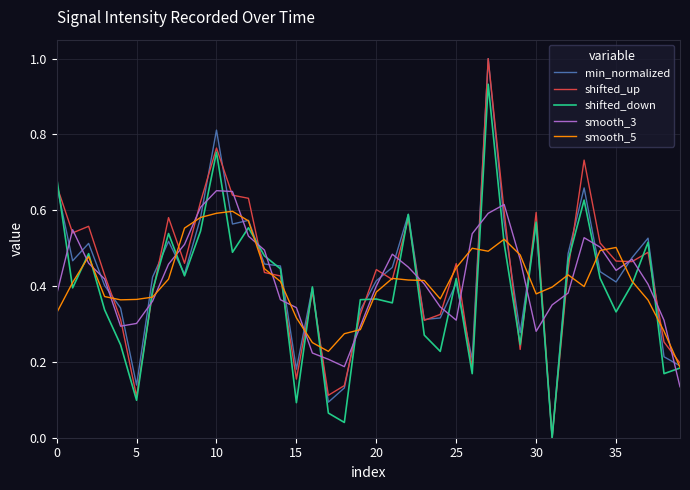

What is the highest value of the min_normalized series?

1.0